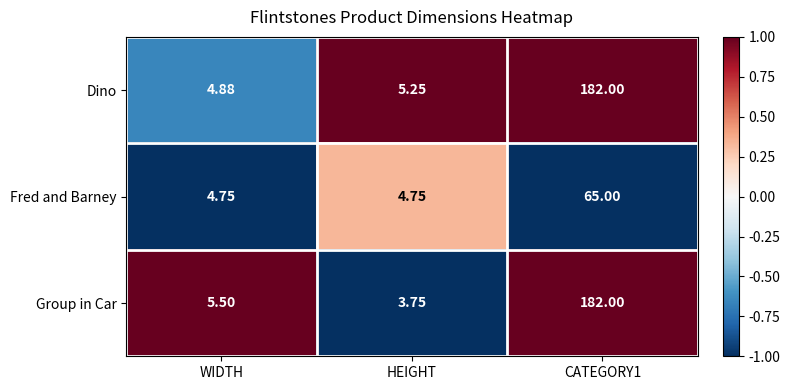

At which label does Group in Car first exceed 5?

WIDTH